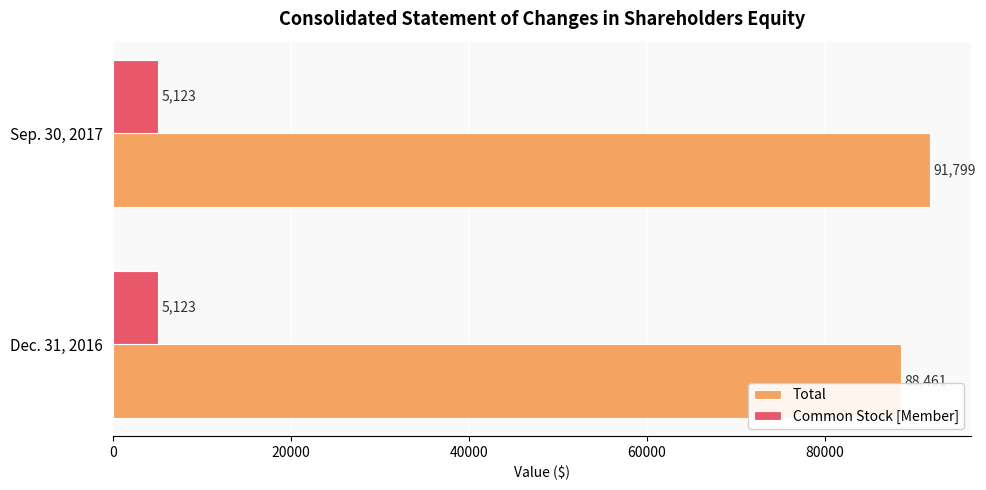

Where is Total nearest to the value 90130?

Dec. 31, 2016